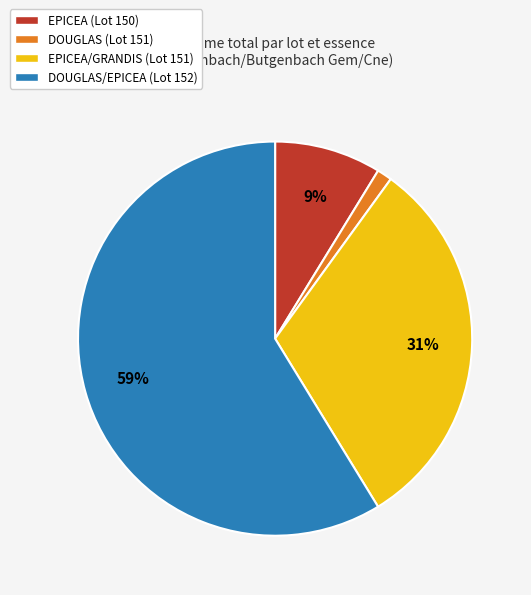

Which category has the smallest portion of the pie?

DOUGLAS (Lot 151)